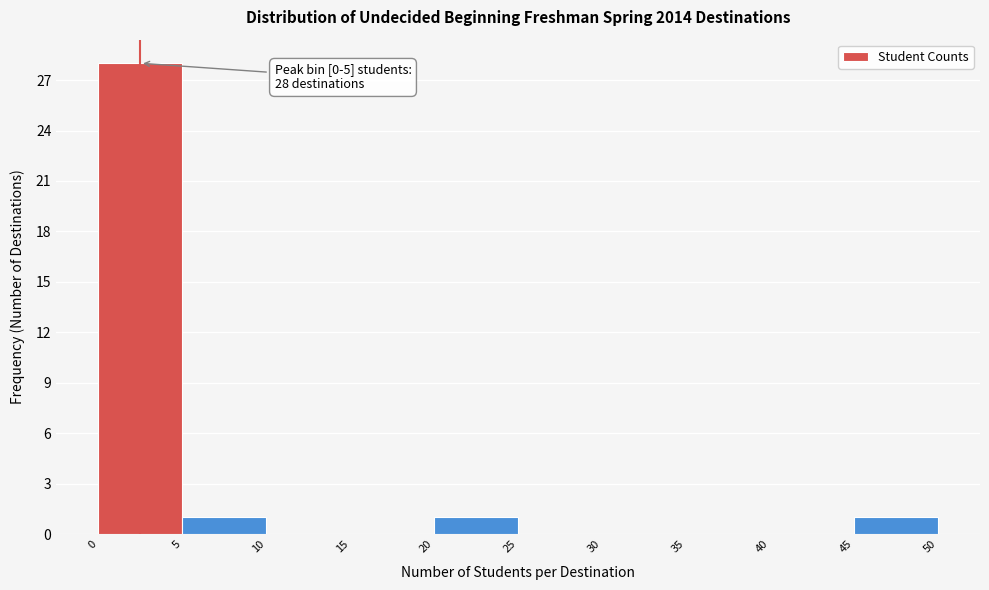

Which range on the x-axis has the tallest bar?

0 to 5